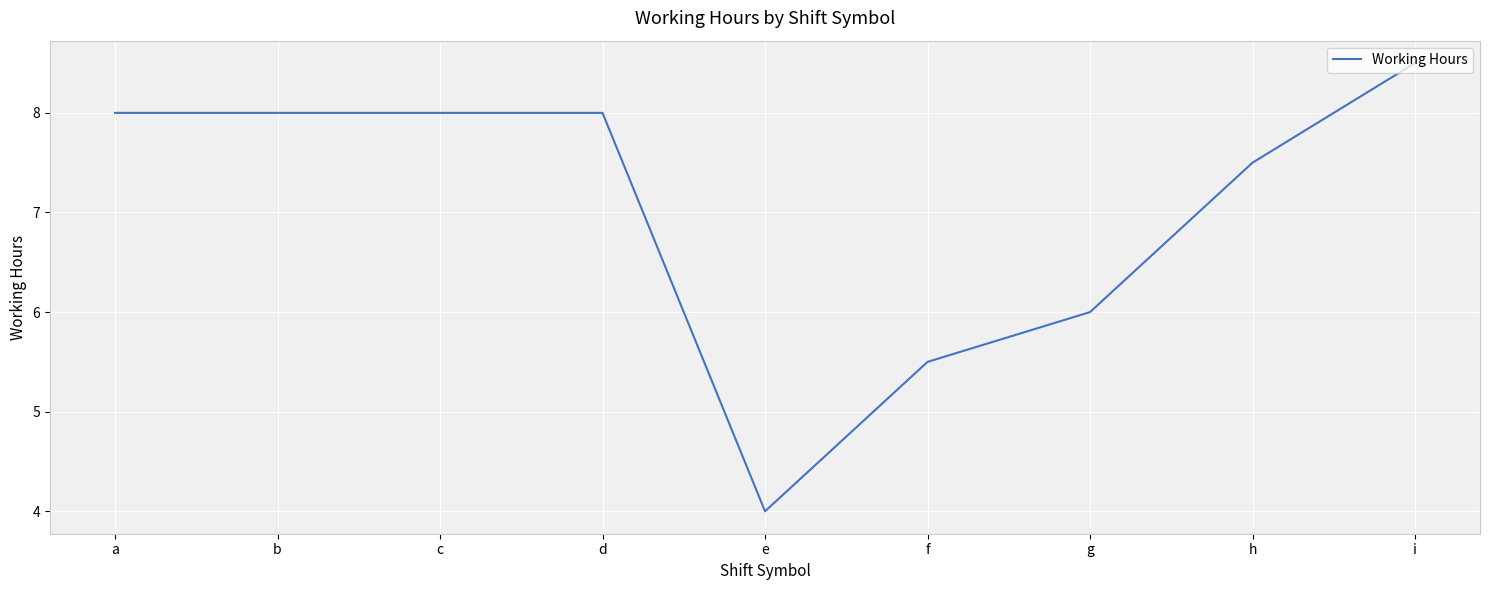

What is the minimum value shown in the chart?

4.0